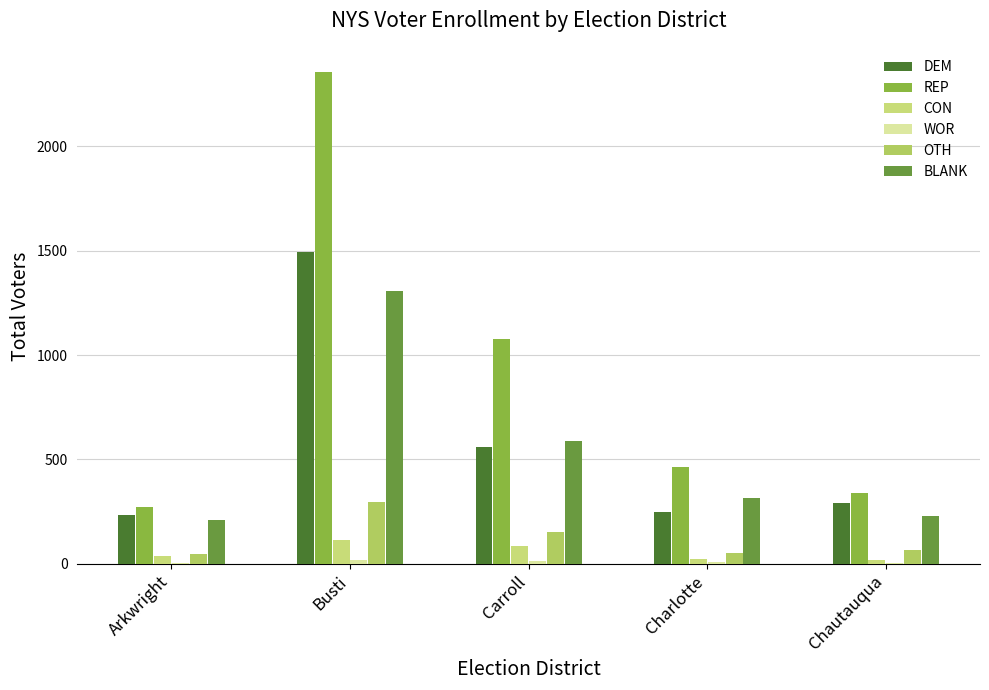

How many data points in WOR are above 7?

2